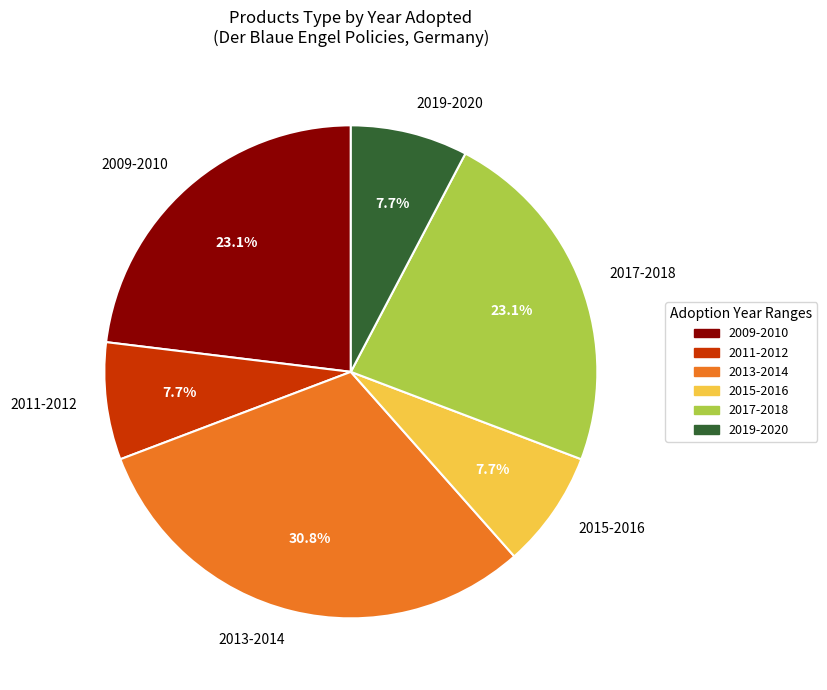

What is the largest slice in the pie chart?

2013-2014